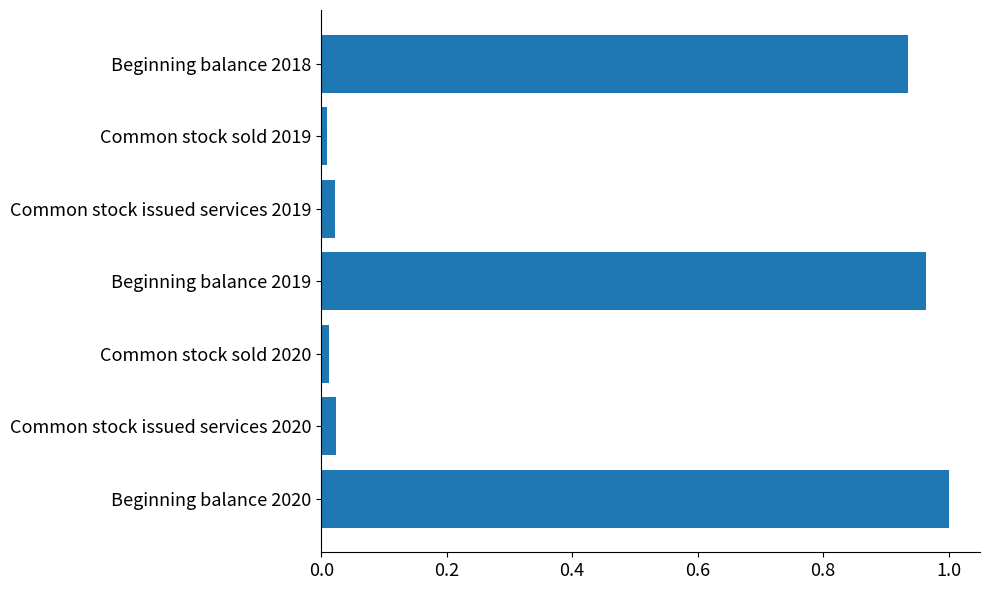

True or false: the data shows 0.6 at Beginning balance 2019.

False